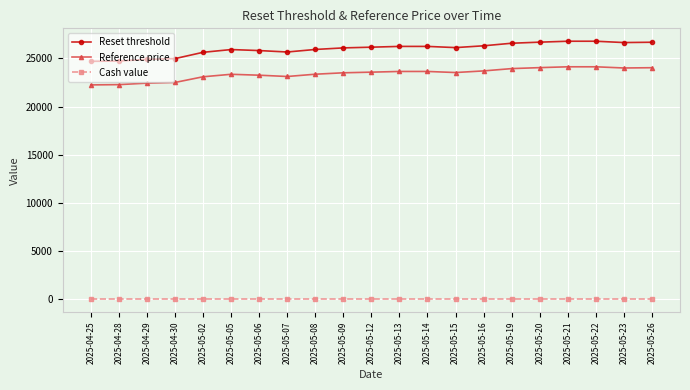

True or false: Reference price and Cash value cross at least once.

False